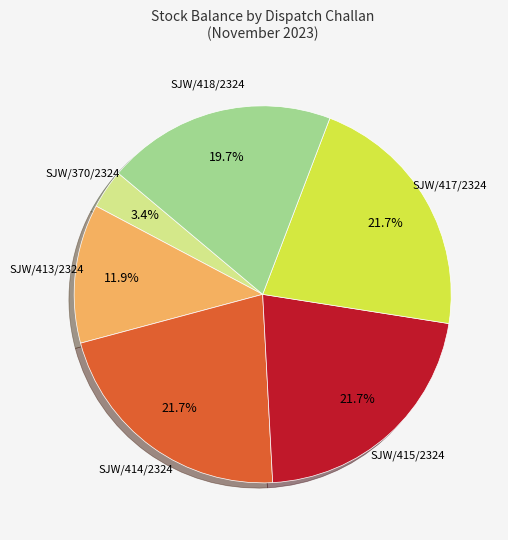

Is there any slice that represents more than half of the pie?

No